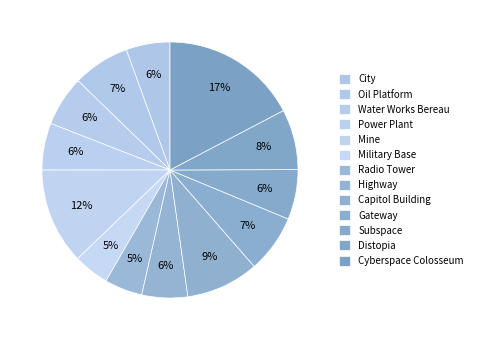

What is the ratio of the value at Military Base to the value at Subspace?

0.7